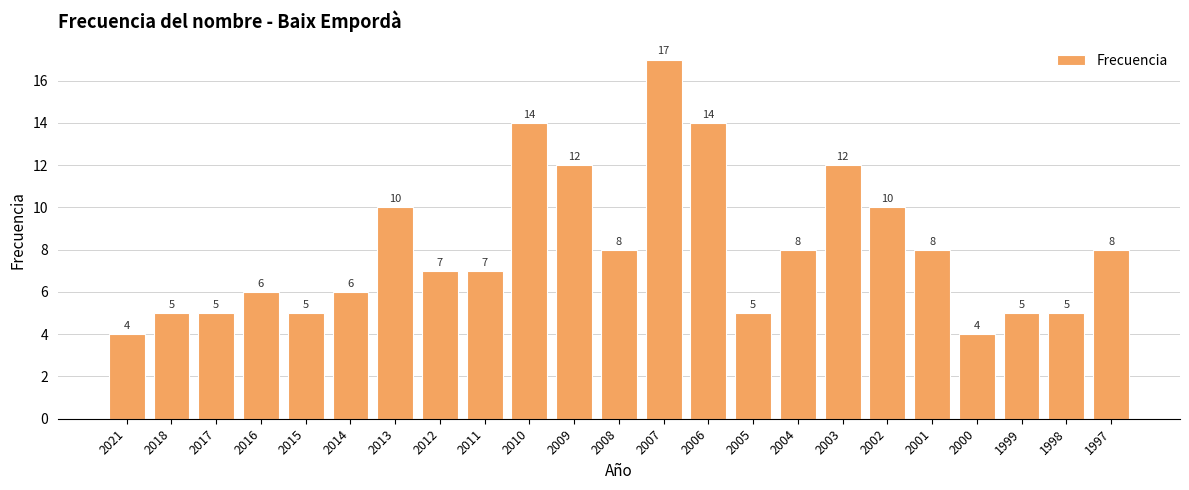

What is the difference between the second highest and minimum values?

10